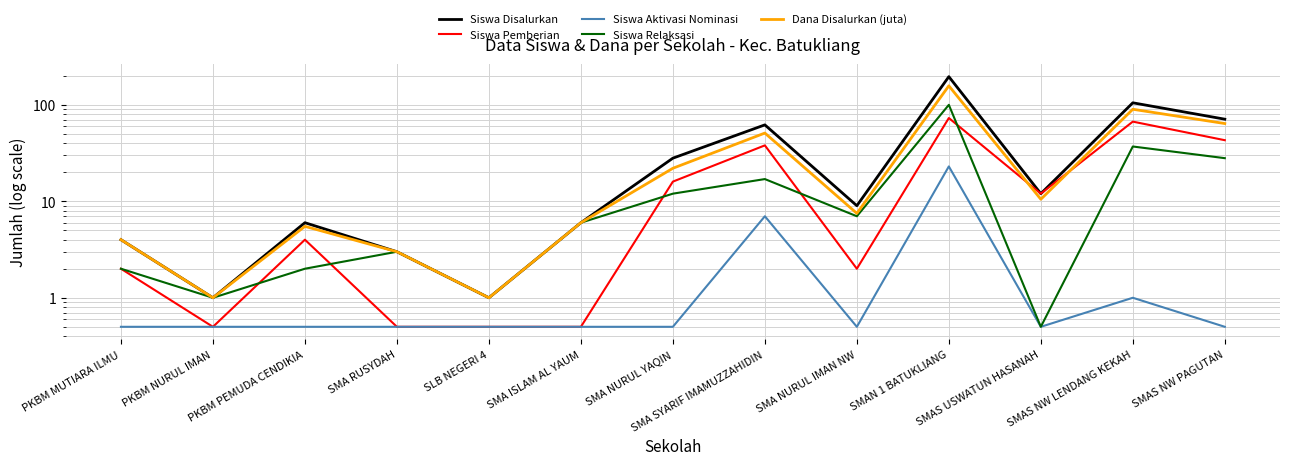

Where is Siswa Pemberian nearest to the value 36?

SMA SYARIF IMAMUZZAHIDIN